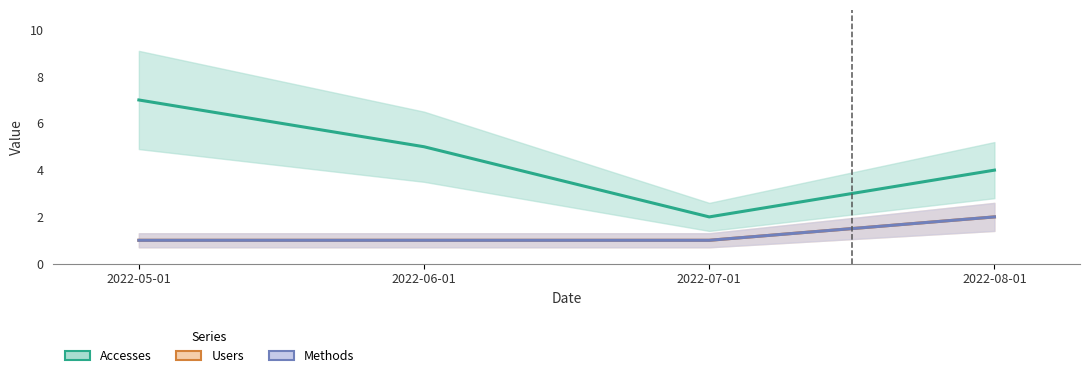

Which category has the highest value in the Accesses series?

2022-05-01